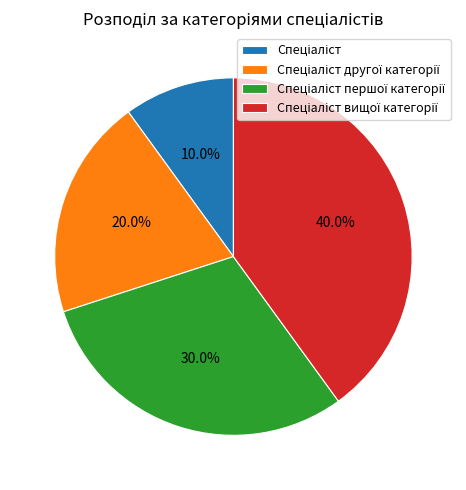

Is there a majority slice in this chart?

No